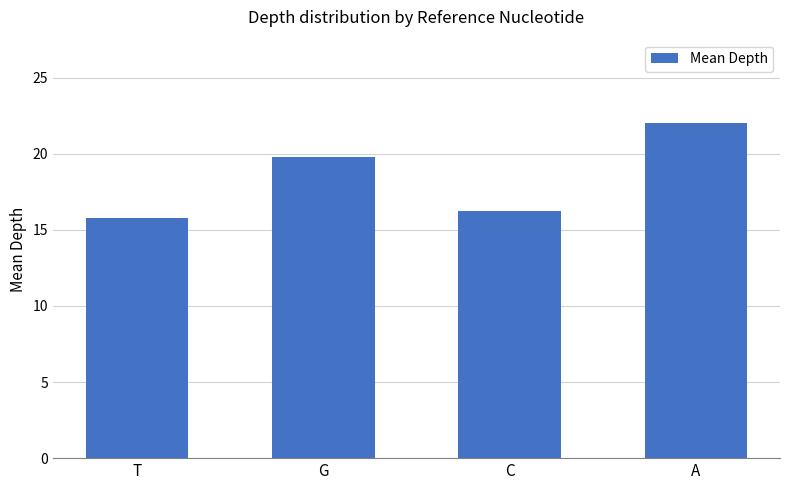

The value at T is 23.5. True or false?

False